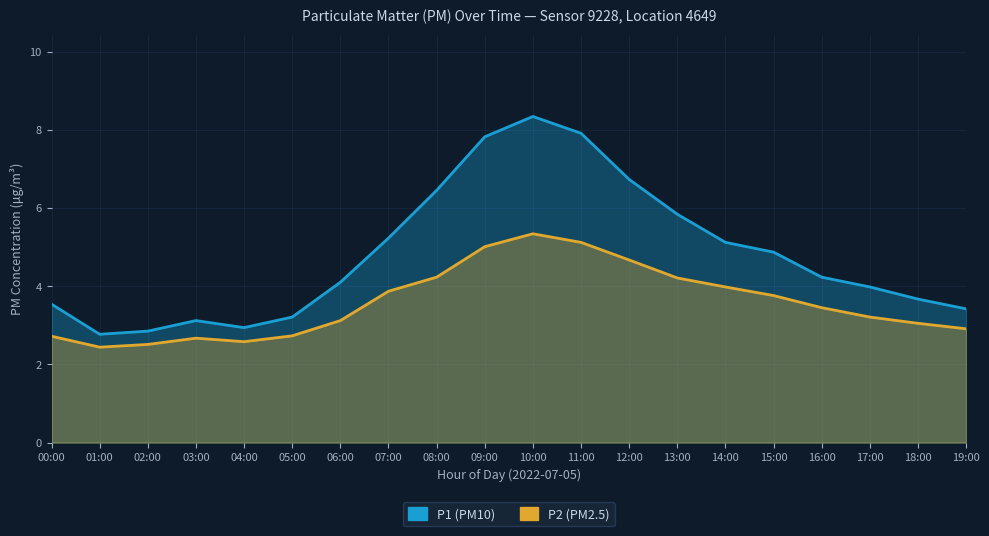

What are all the series names shown in the legend?

P1, P2